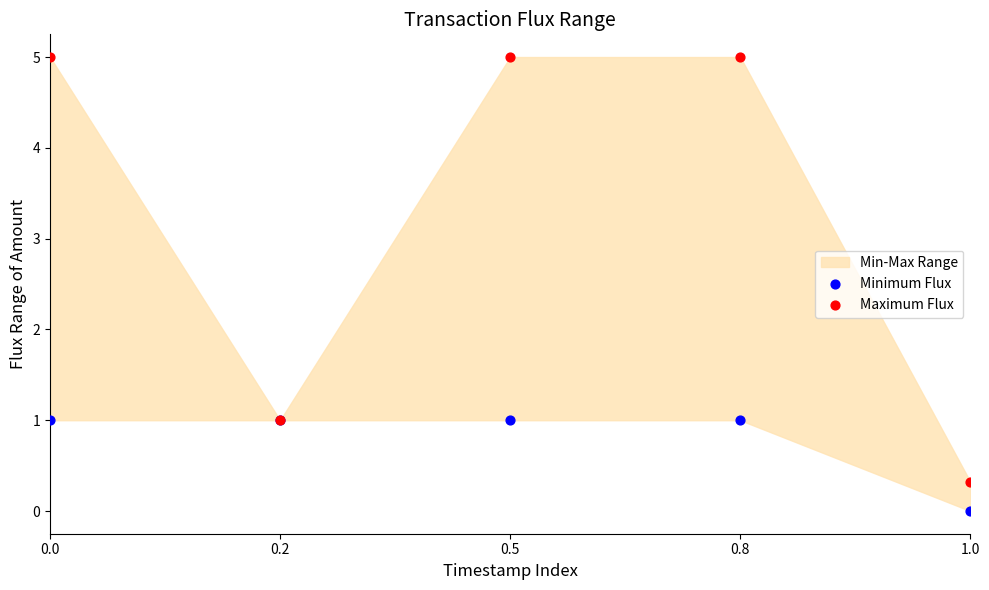

Which series contains the lowest Y value?

Minimum Flux